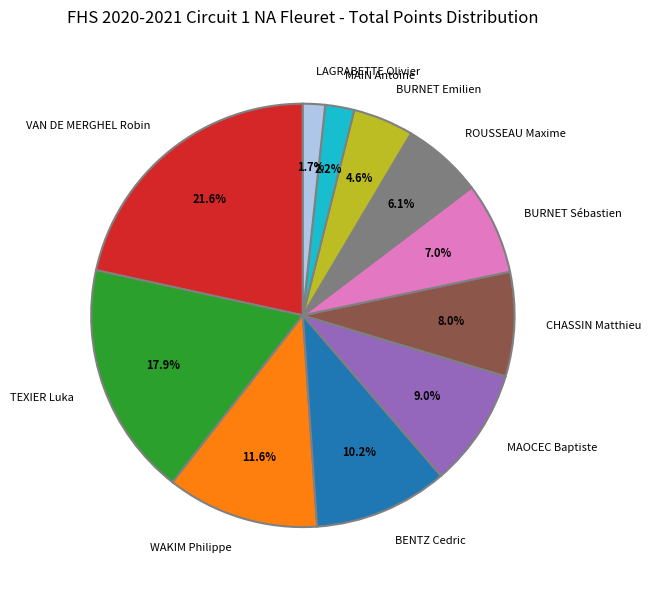

To the nearest percent, what portion does CHASSIN Matthieu represent?

8%